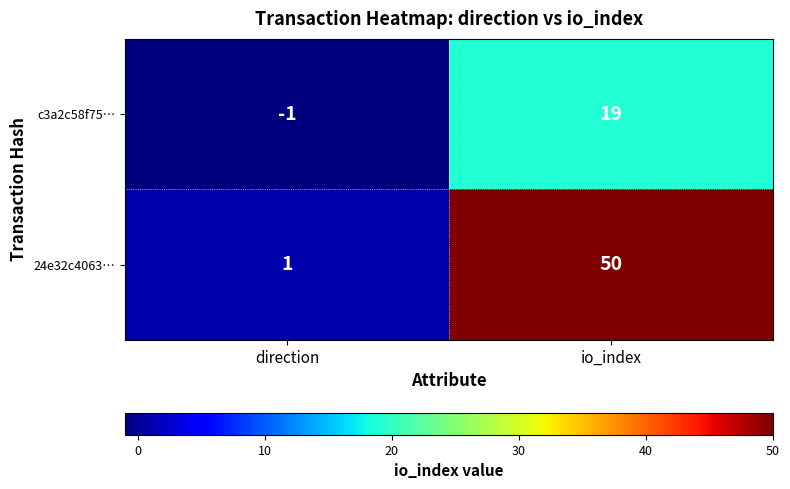

Reading left to right, list all the values displayed in this chart.

c3a2c58f75…: -1	19
24e32c4063…: 1	50